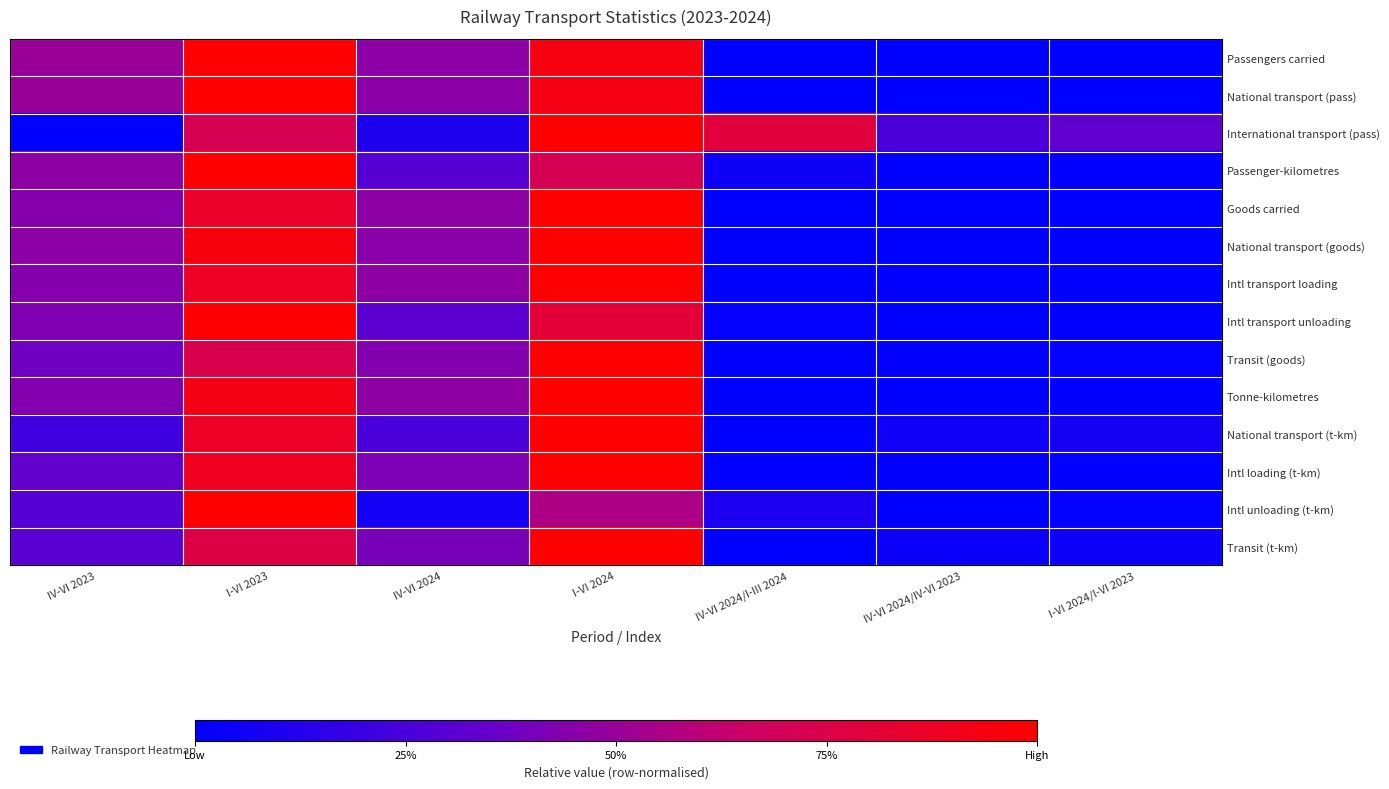

Which series changed the most between I-VI 2023 and IV-VI 2024?

Intl unloading (t-km)